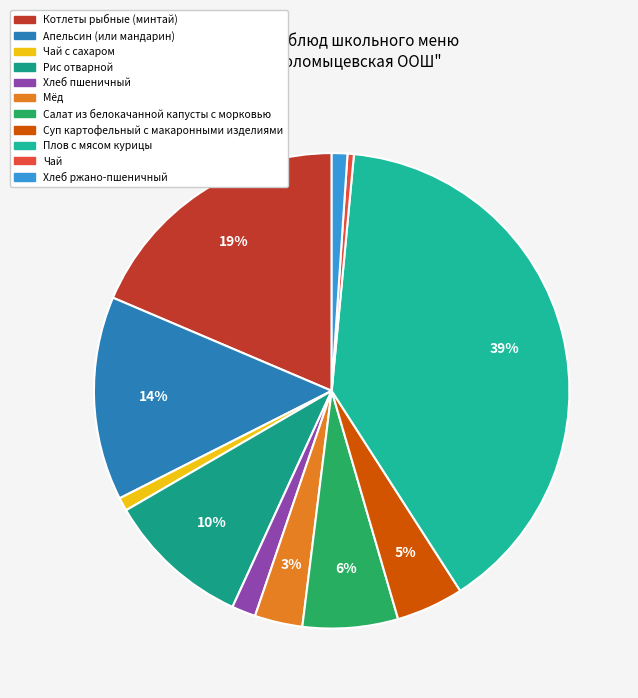

Is there any slice that represents more than half of the pie?

No